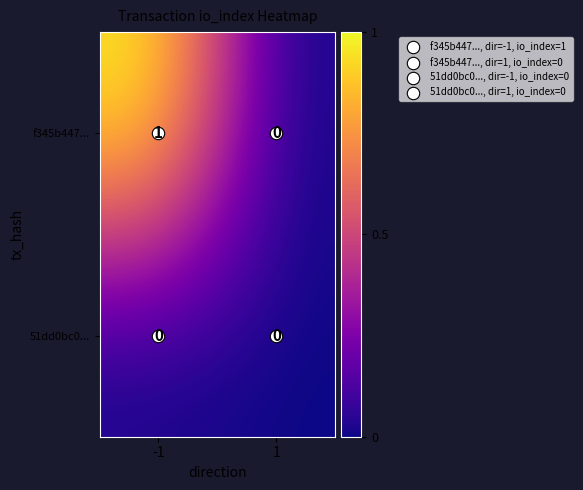

Rank the categories by f345b447... value from highest to lowest.

-1, 1